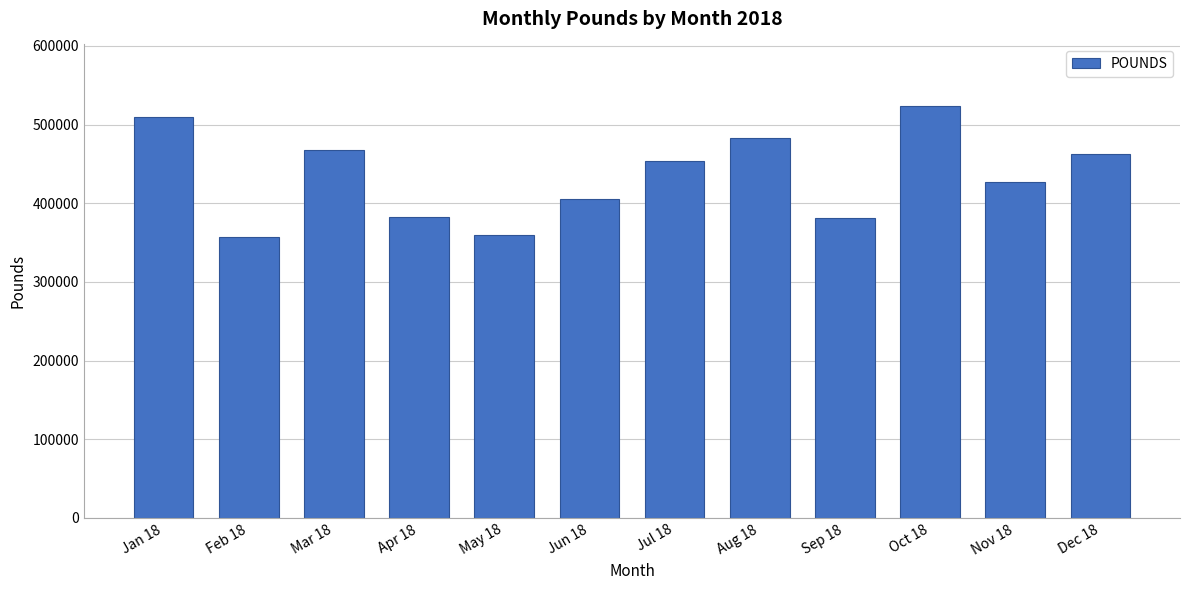

What is the value of the 1st bar from the left?

509660